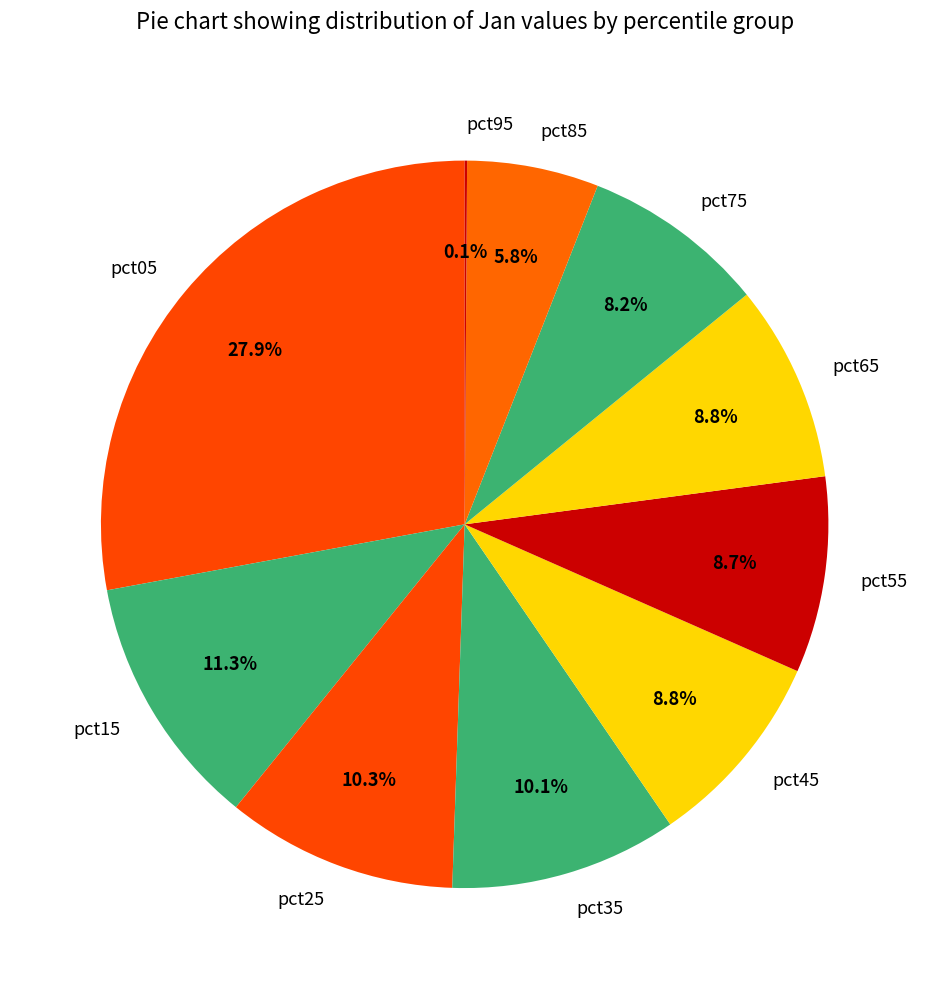

What is the largest slice in the pie chart?

pct05